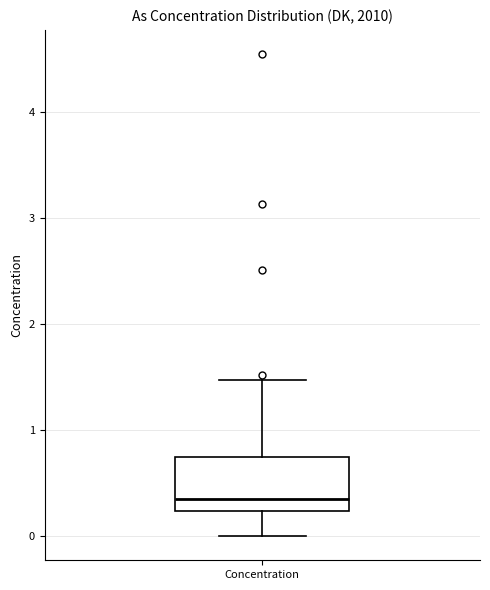

Read this box plot against the y-axis: the position of the median line, the range covered by the box, and the ends of both whiskers. The values are not printed on the chart, so give them approximately, as read against the axis.

median 0.4, box 0.2 to 0.7, whiskers 0.0 to 1.5